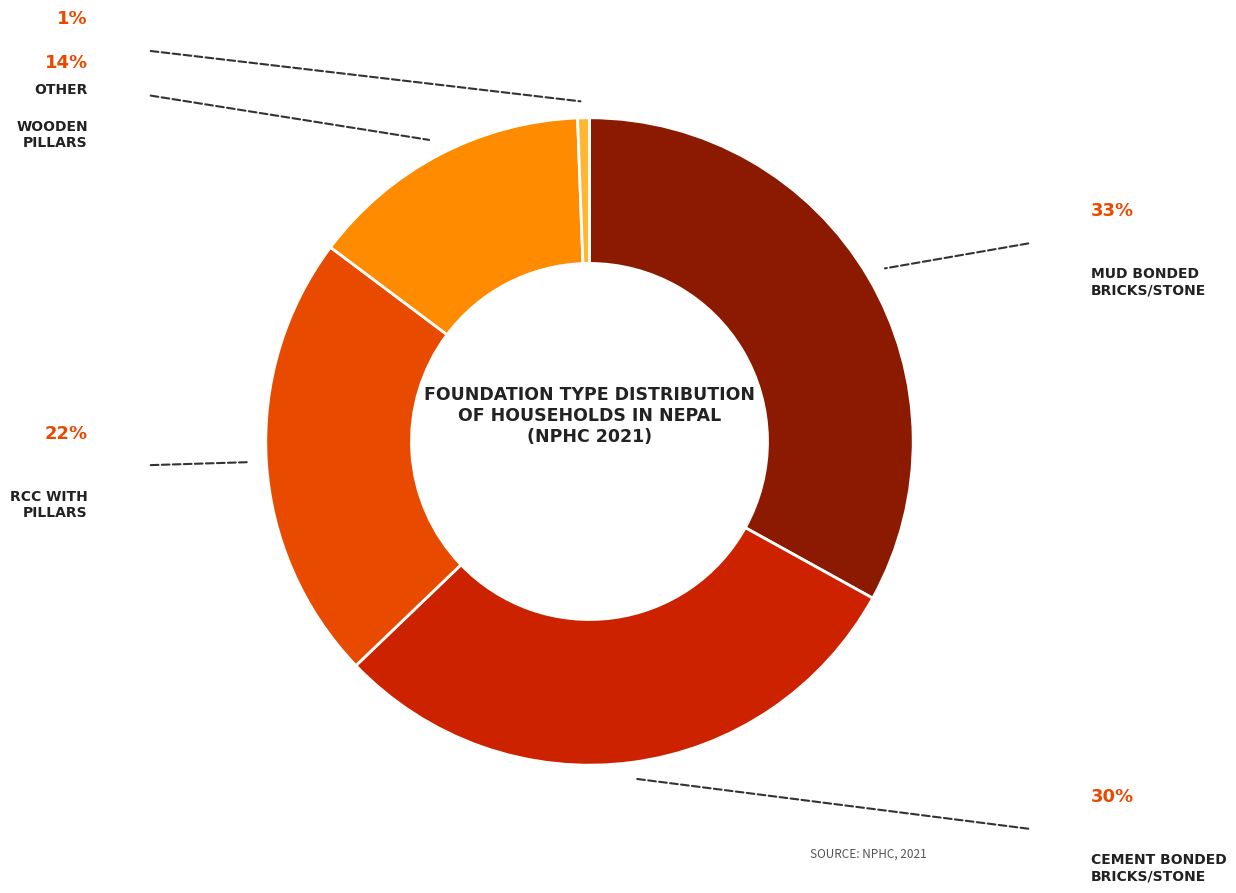

Does any single category account for the majority?

No